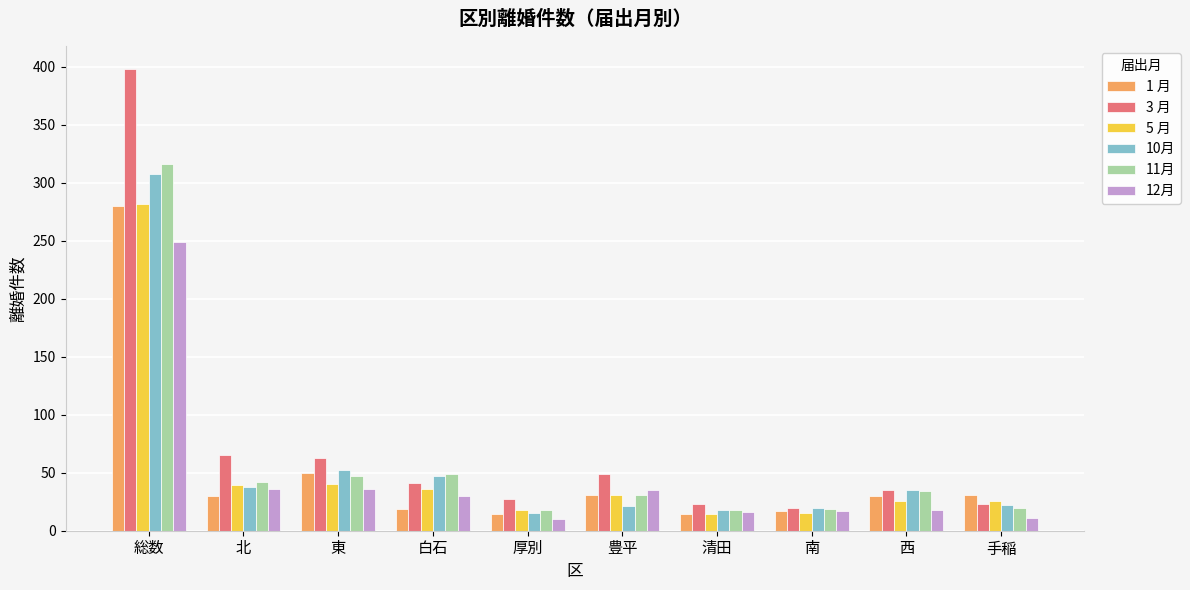

How many bars are there in each group?

6